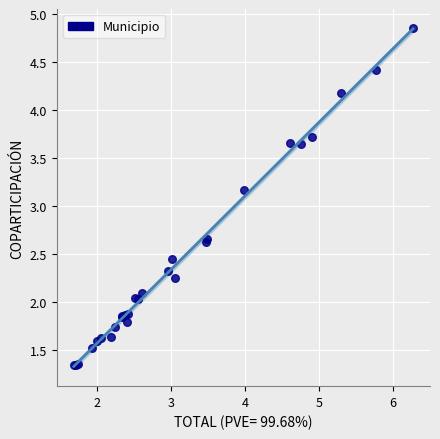

What Y value in the scatter plot is closest to 3?

3.2